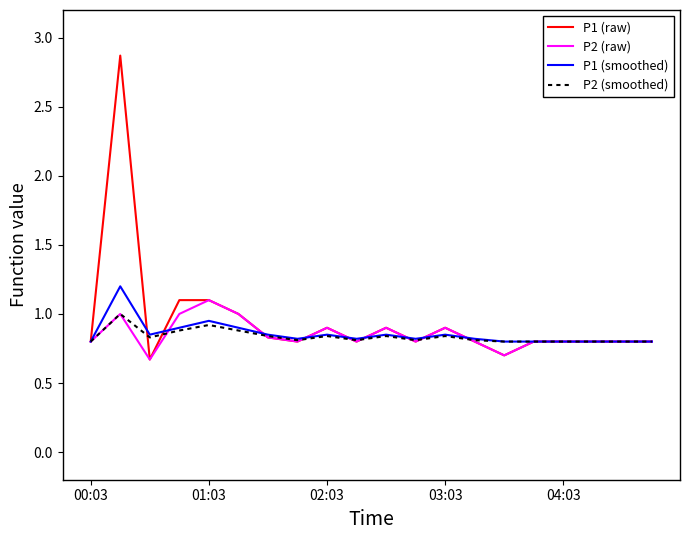

What is the smallest value displayed?

0.7